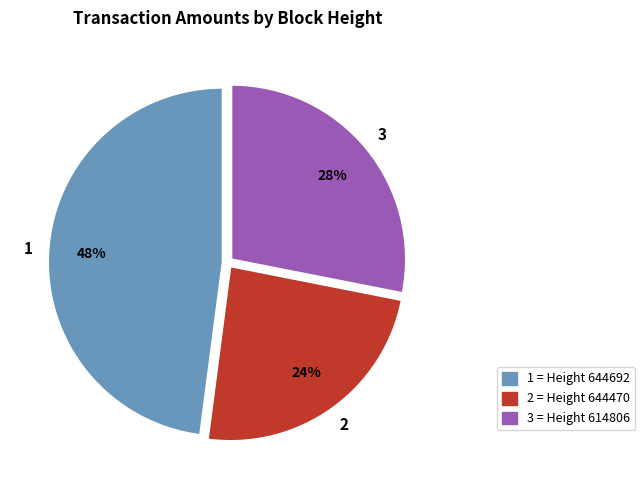

How many slices are in this pie chart?

3